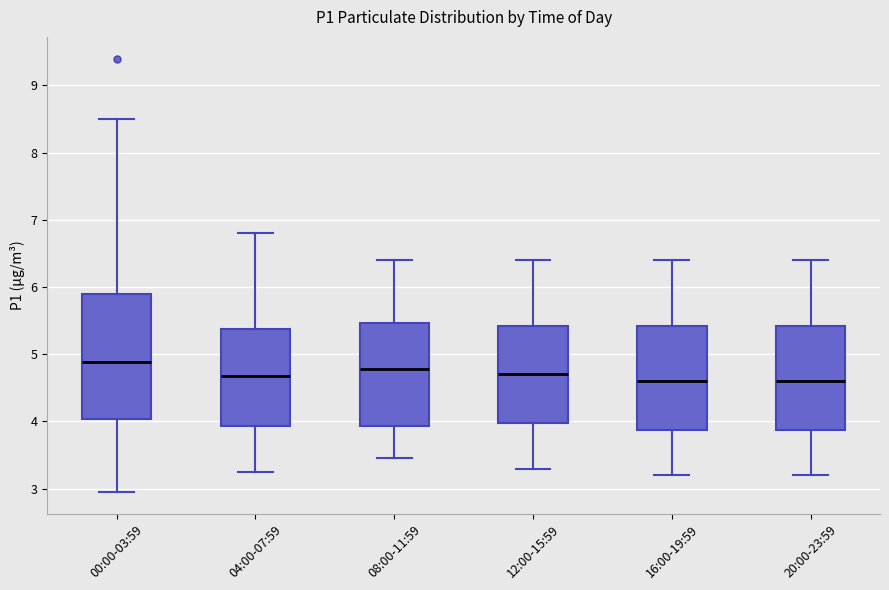

Reading left to right, transcribe this box plot: for each box, give where its median line is, the range the box spans, and where its two whiskers end, as read against the y-axis. The values are not printed on the chart, so give them approximately, as read against the axis.

00:00-03:59: median 4.9, box 4.0 to 5.9, whiskers 3.0 to 8.5
04:00-07:59: median 4.7, box 3.9 to 5.4, whiskers 3.3 to 6.8
08:00-11:59: median 4.8, box 3.9 to 5.5, whiskers 3.5 to 6.4
12:00-15:59: median 4.7, box 4.0 to 5.4, whiskers 3.3 to 6.4
16:00-19:59: median 4.6, box 3.9 to 5.4, whiskers 3.2 to 6.4
20:00-23:59: median 4.6, box 3.9 to 5.4, whiskers 3.2 to 6.4